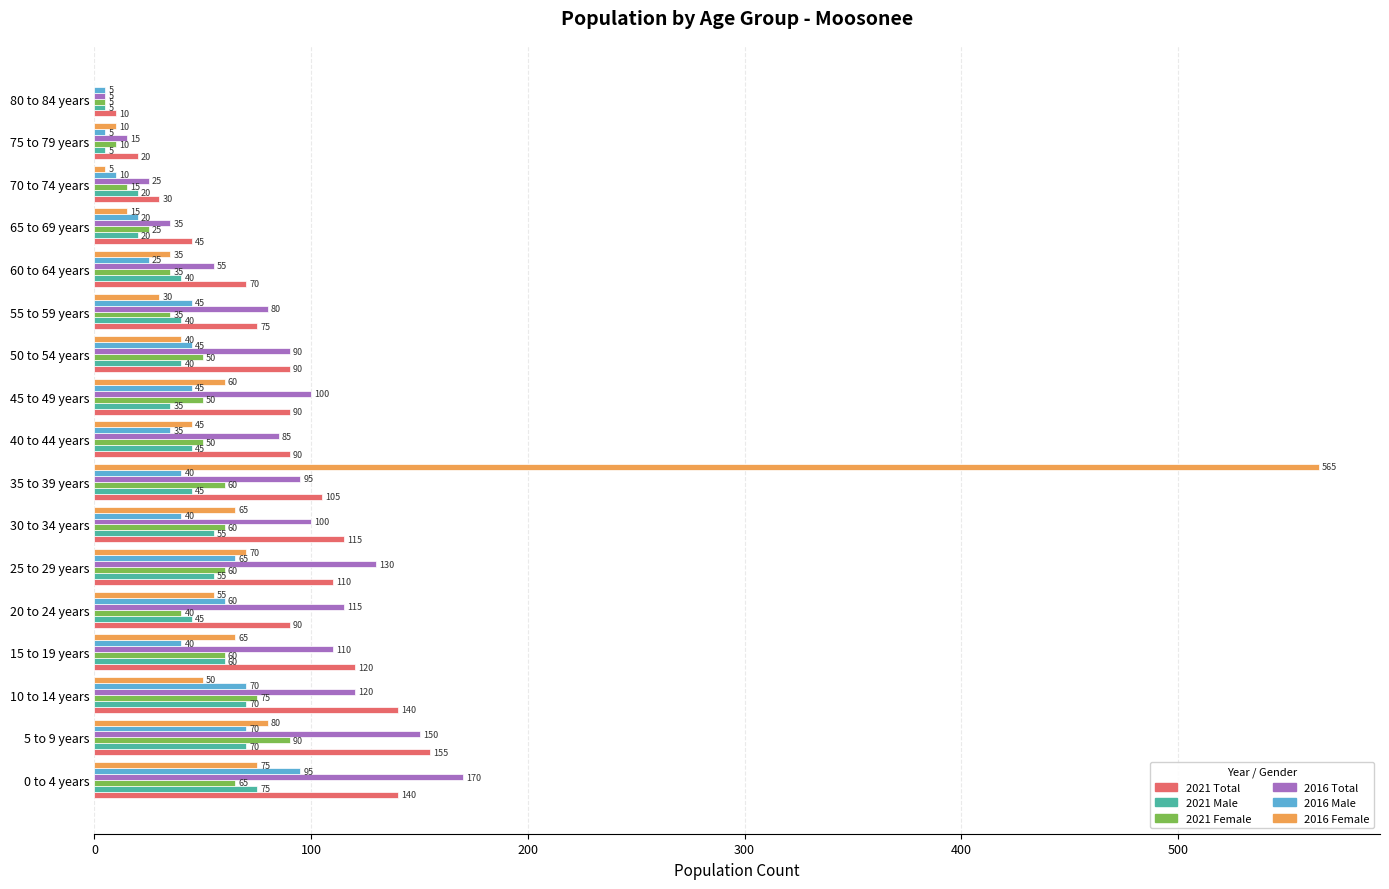

Between 45 to 49 years and 55 to 59 years, which series saw the biggest shift?

2016 Female